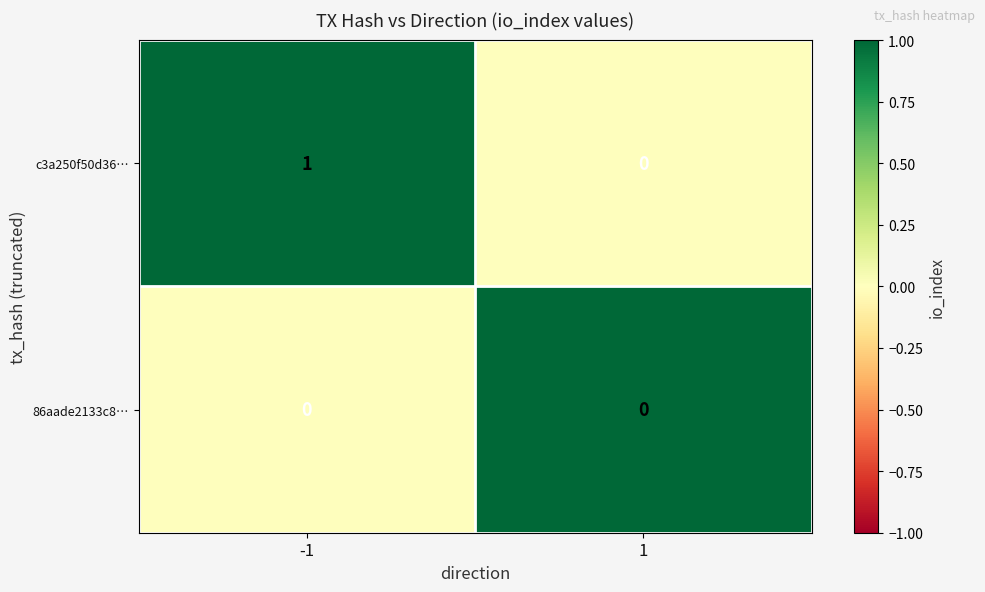

Which category has the highest value across all series?

-1